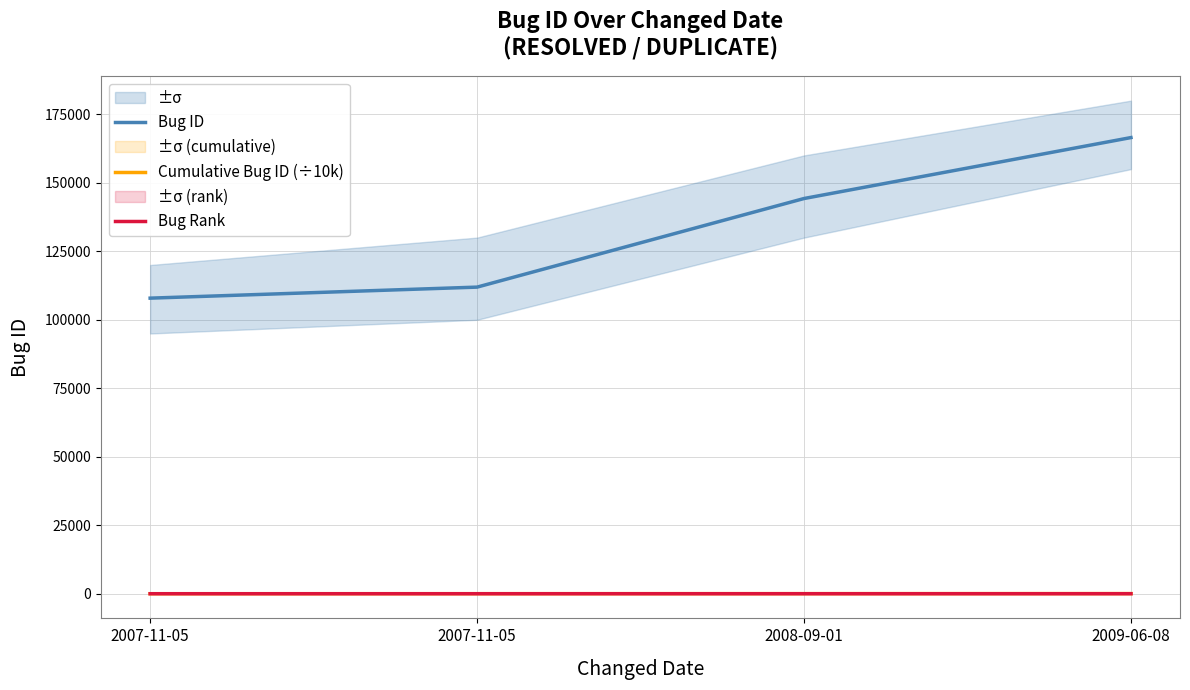

At which label does Bug Rank first exceed 3?

2009-06-08